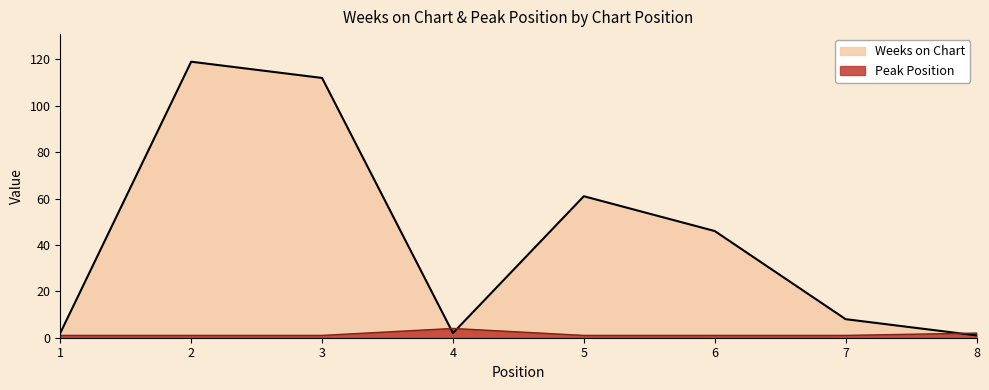

The Peak Position series shows 0 at 3. True or false?

False